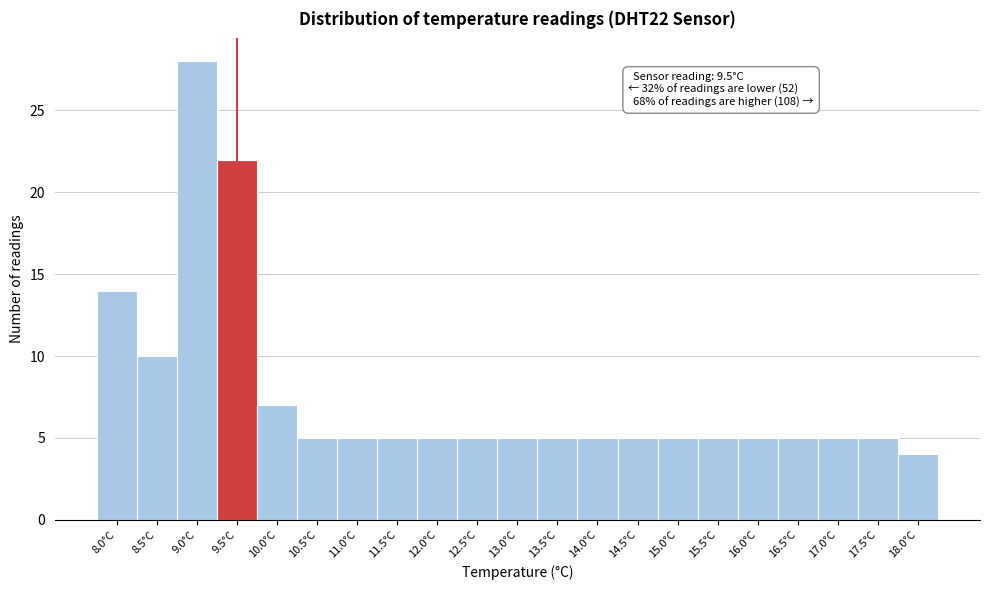

Reading left to right, transcribe all the data shown in this chart.

8.0°C=14	8.5°C=10	9.0°C=28	9.5°C=22	10.0°C=7	10.5°C=5	11.0°C=5	11.5°C=5	12.0°C=5	12.5°C=5	13.0°C=5	13.5°C=5	14.0°C=5	14.5°C=5	15.0°C=5	15.5°C=5	16.0°C=5	16.5°C=5	17.0°C=5	17.5°C=5	18.0°C=4